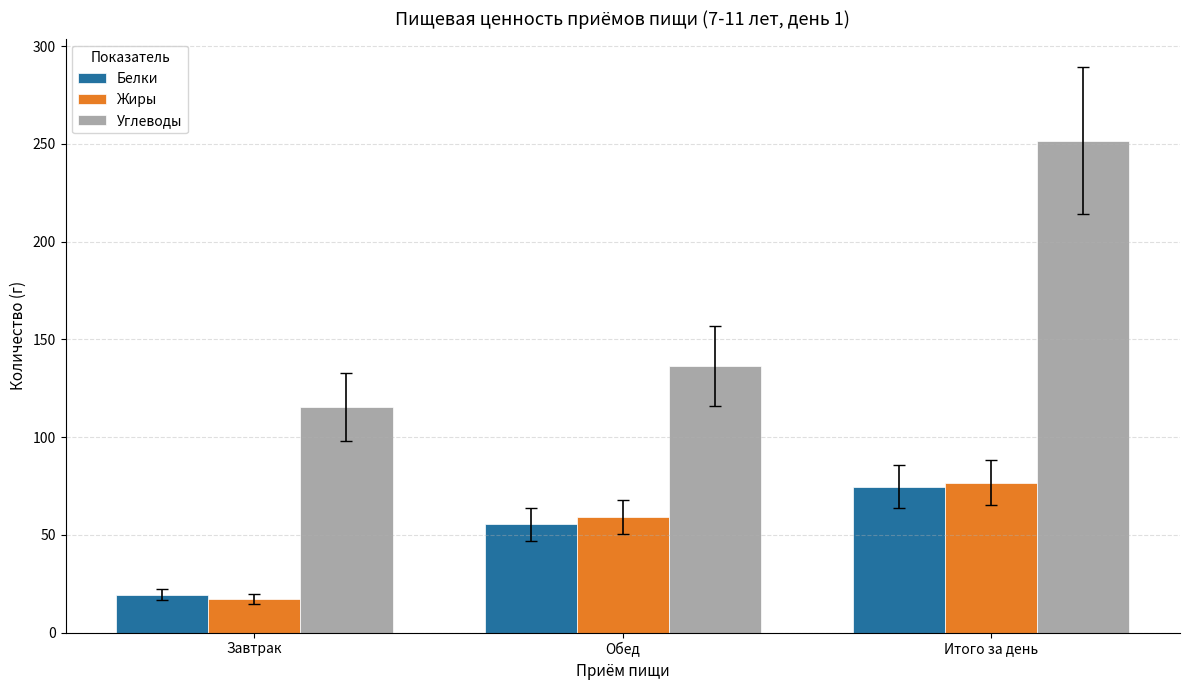

What is the value of the Жиры bar at the 1st from the left?

17.4